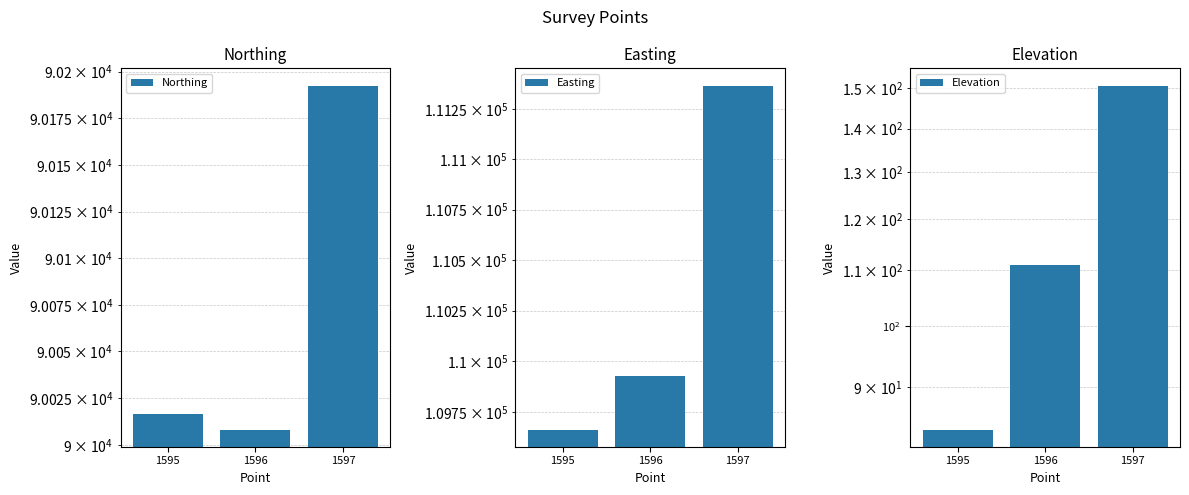

What is the difference between the maximum and minimum values in the Elevation series?

66.9